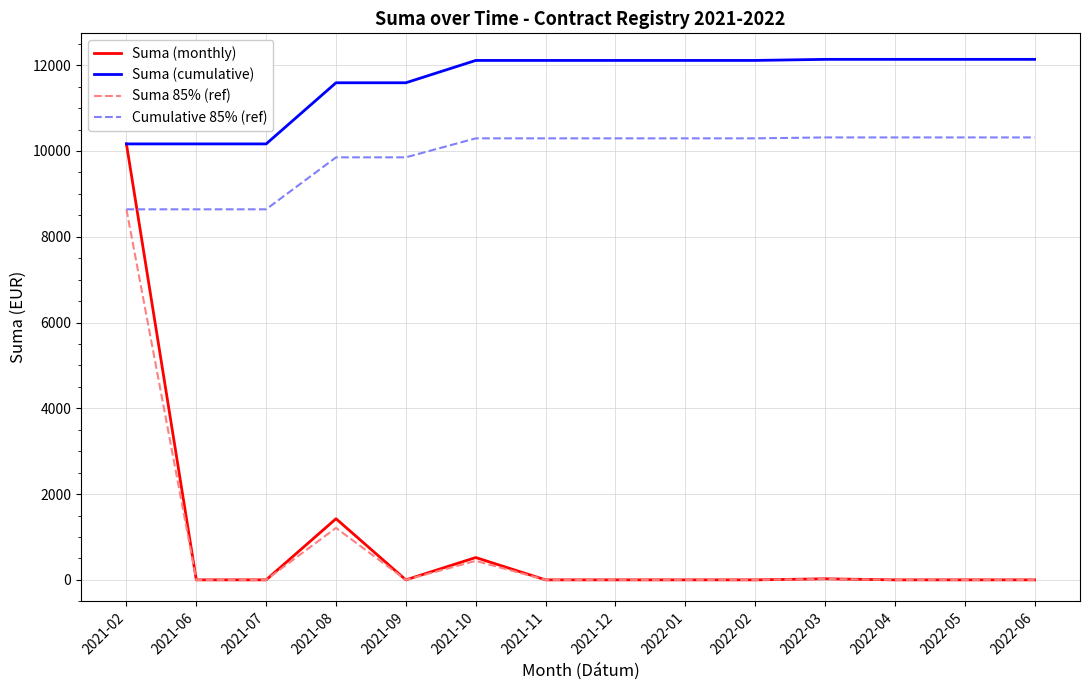

Is it true that Suma (cumulative) equals 12110.4 at 2021-12?

True